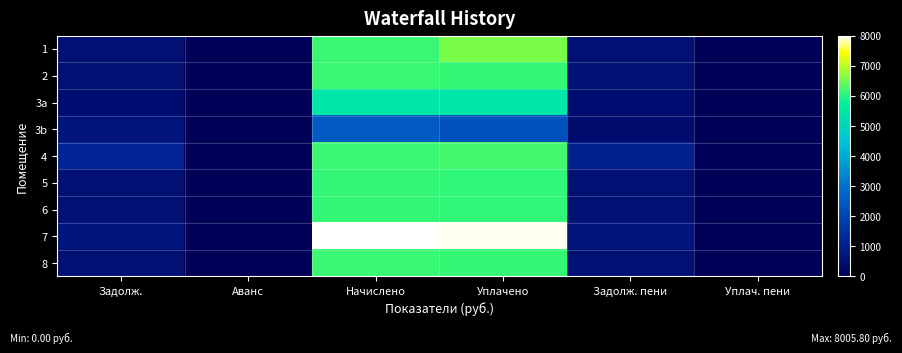

Which label corresponds to the smallest value in the chart?

Аванс